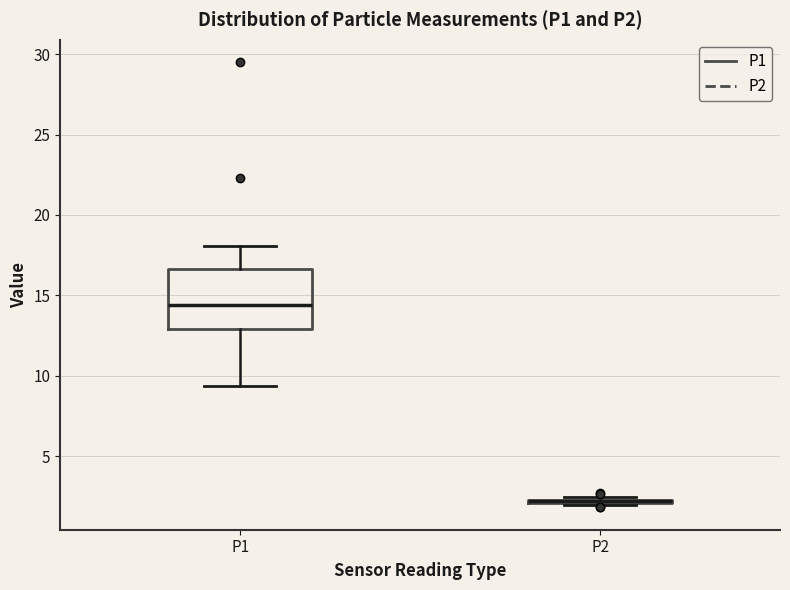

Where is the lower edge of the box for P1 on the y-axis? The values are not printed on the chart, so give them approximately, as read against the axis.

13.0